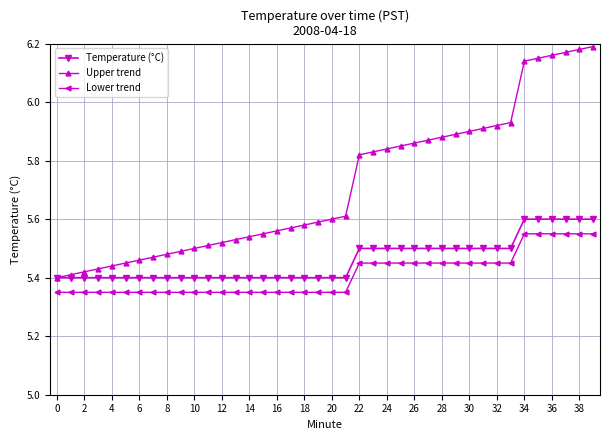

True or false: Temperature (°C) and Lower trend cross at least once.

False